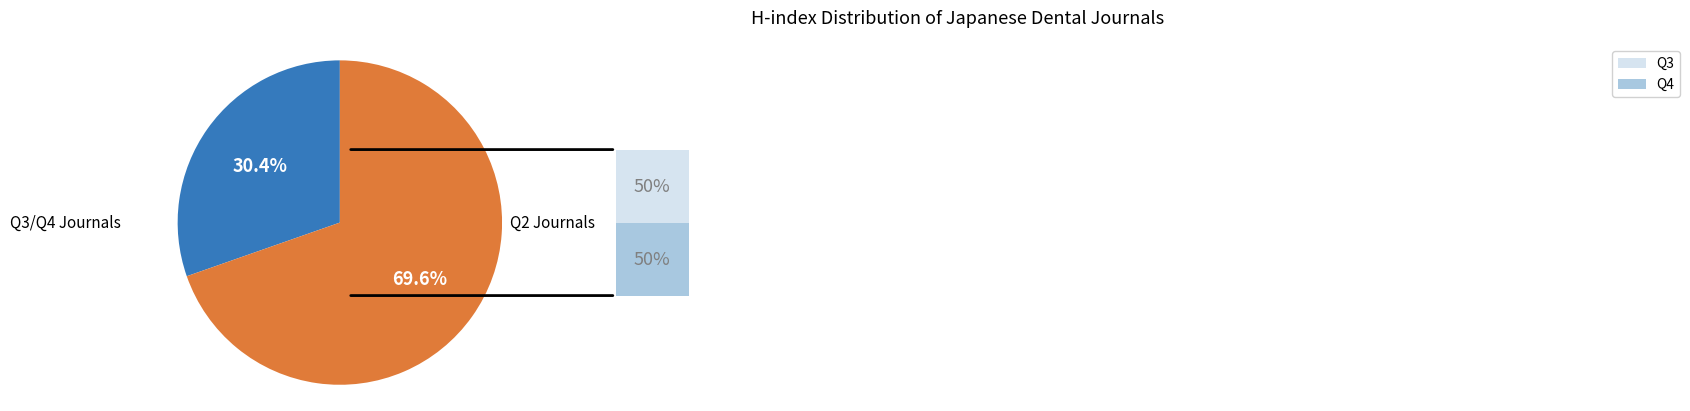

Is there a majority slice in this chart?

Yes